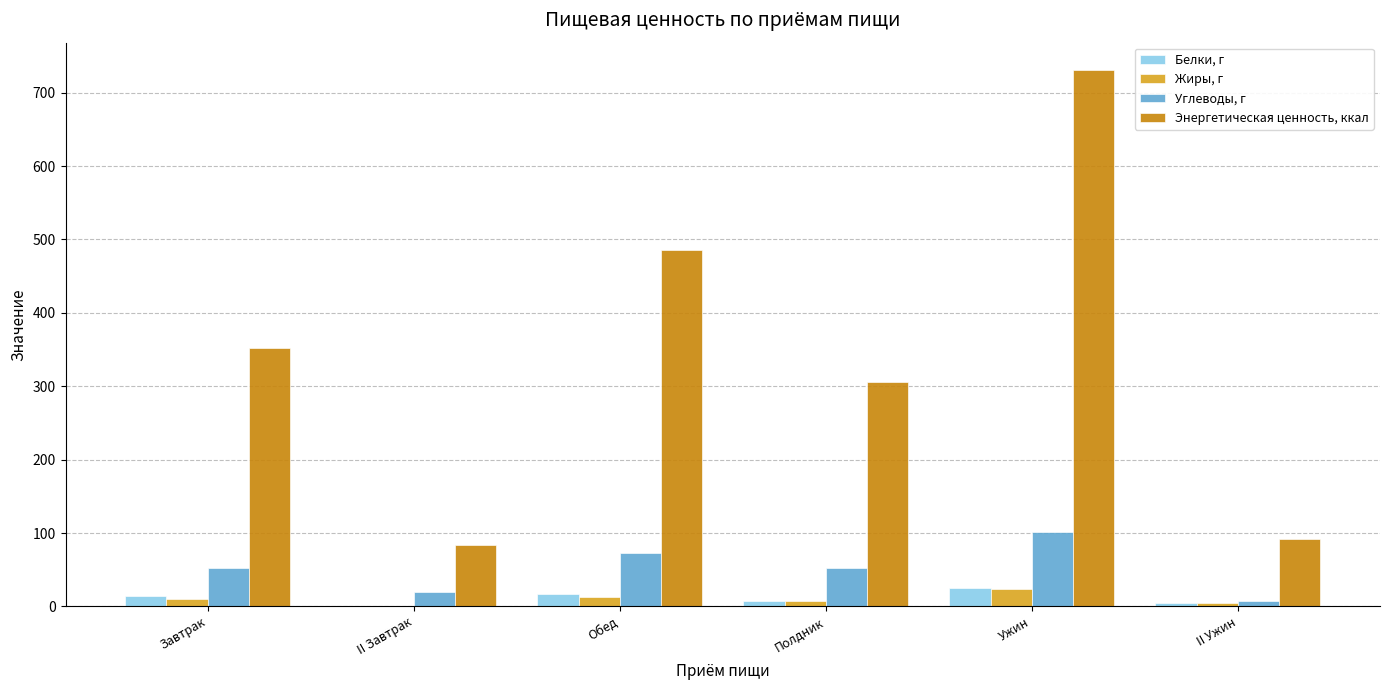

What are all the series names shown in the legend?

Белки, г, Жиры, г, Углеводы, г, Энергетическая ценность, ккал